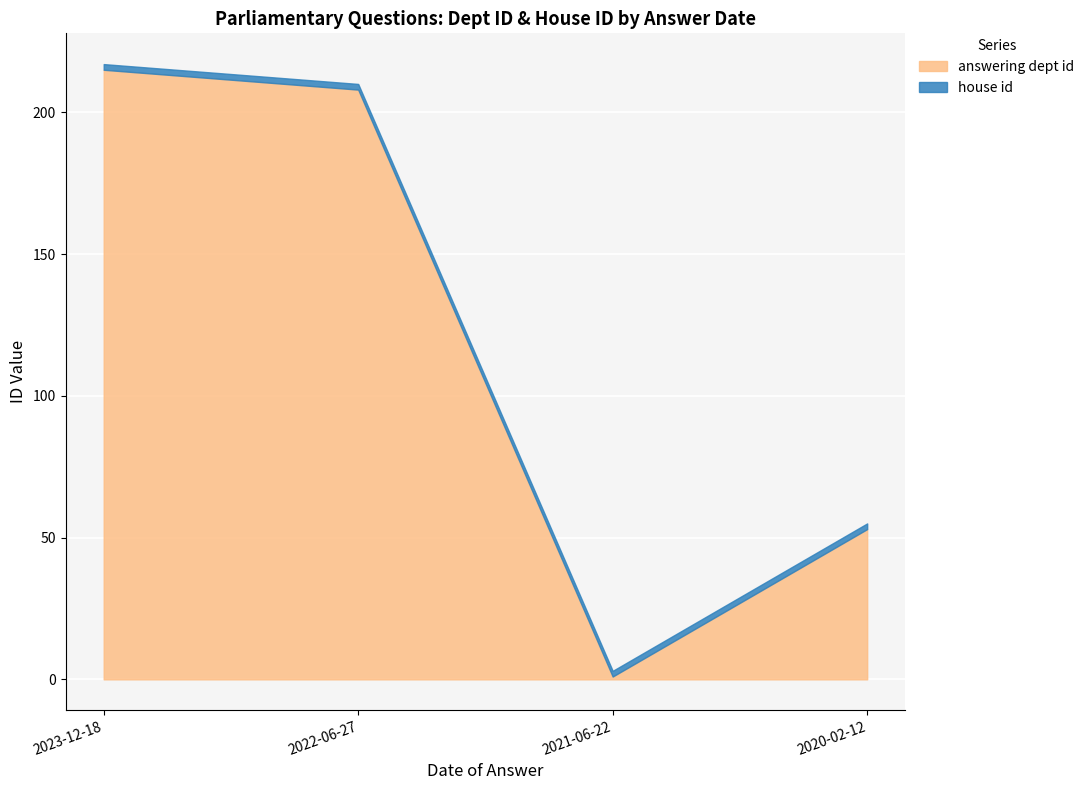

At 2022-06-27, list the series in order from smallest to largest.

house id, answering dept id